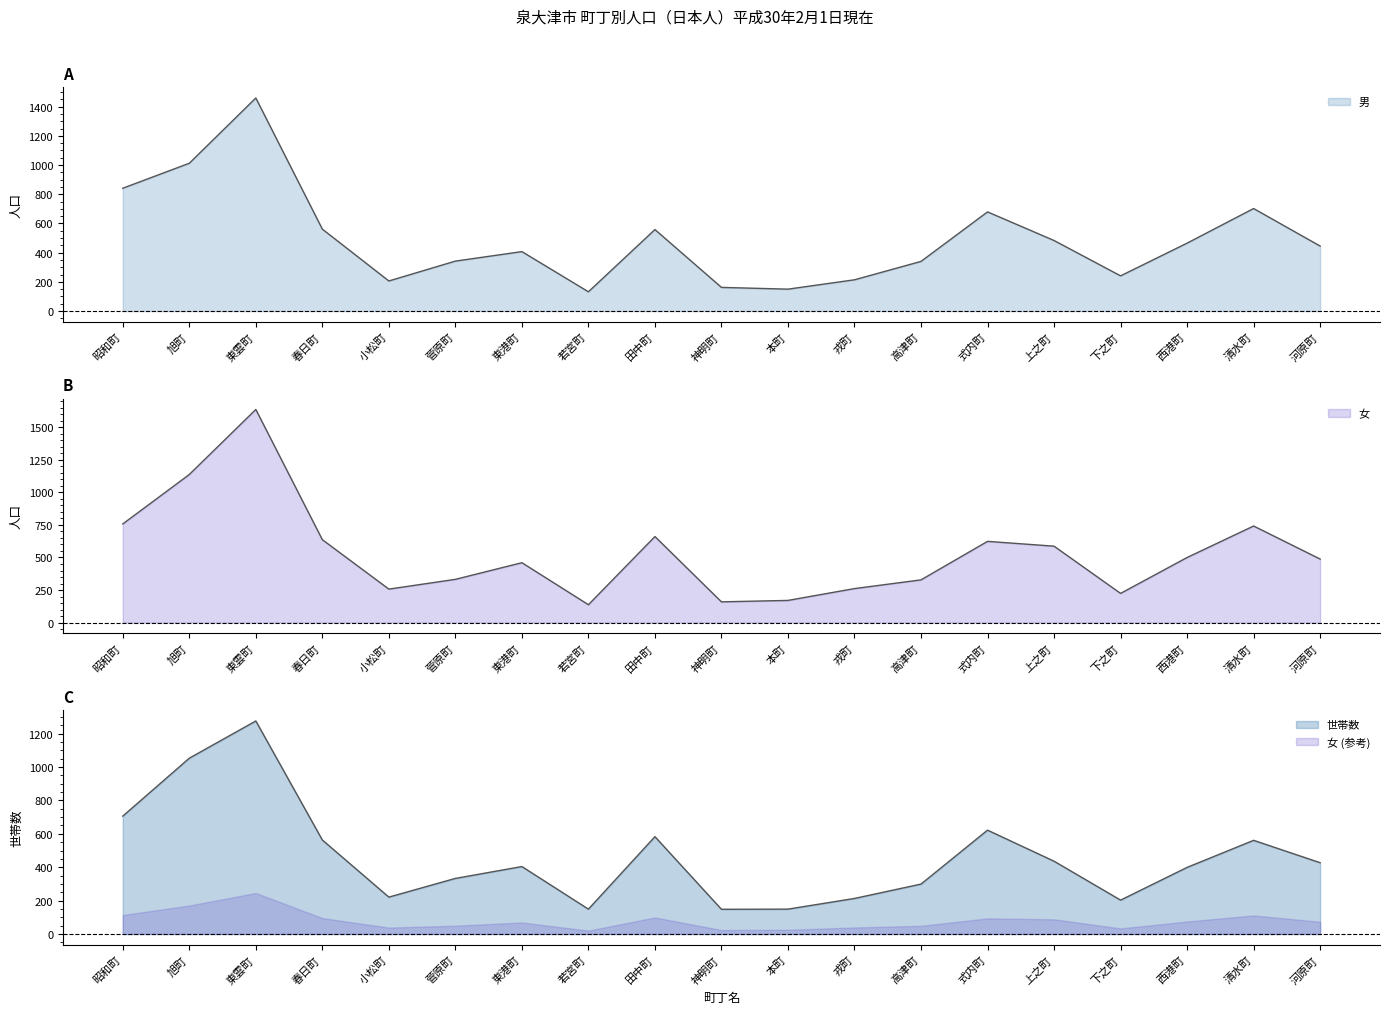

Where is the first local maximum for 世帯数?

東雲町